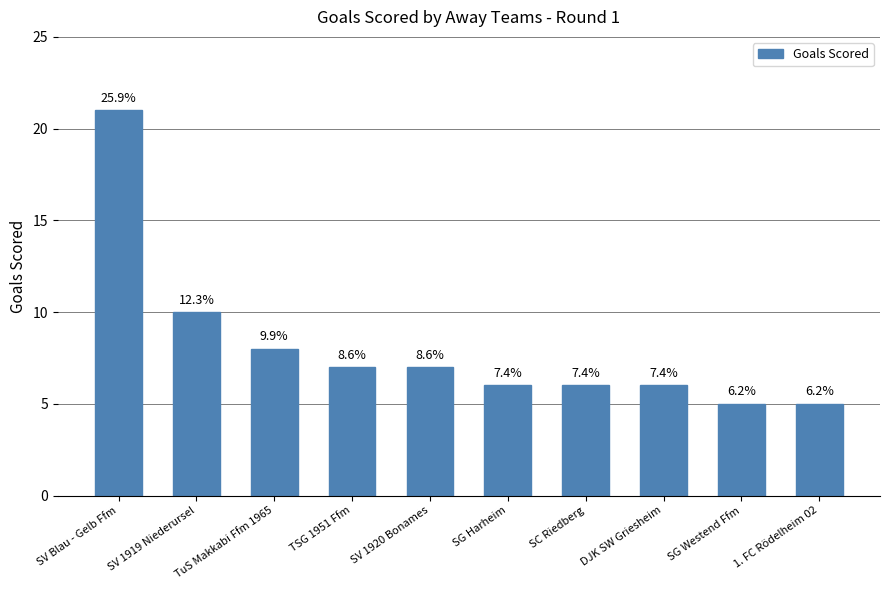

Rank the categories by value from lowest to highest.

SG Westend Ffm, 1. FC Rödelheim 02, SG Harheim, SC Riedberg, DJK SW Griesheim, TSG 1951 Ffm, SV 1920 Bonames, TuS Makkabi Ffm 1965, SV 1919 Niederursel, SV Blau - Gelb Ffm